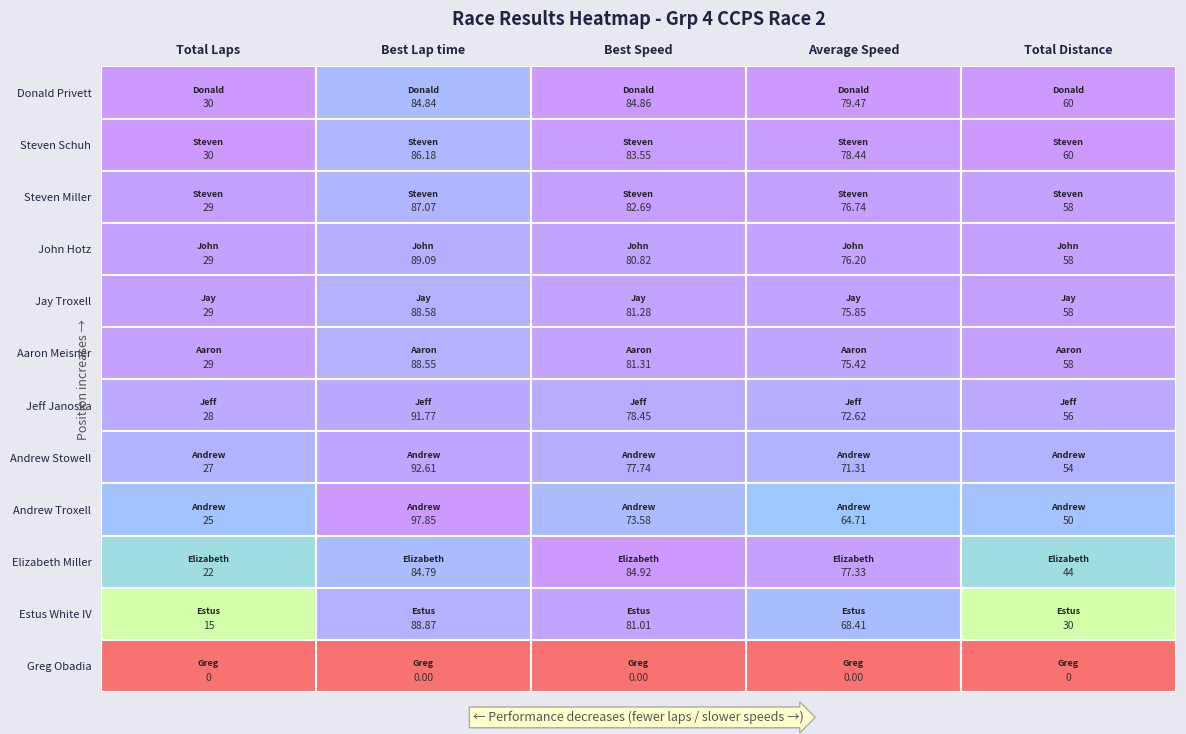

Count the number of data series in this chart.

12